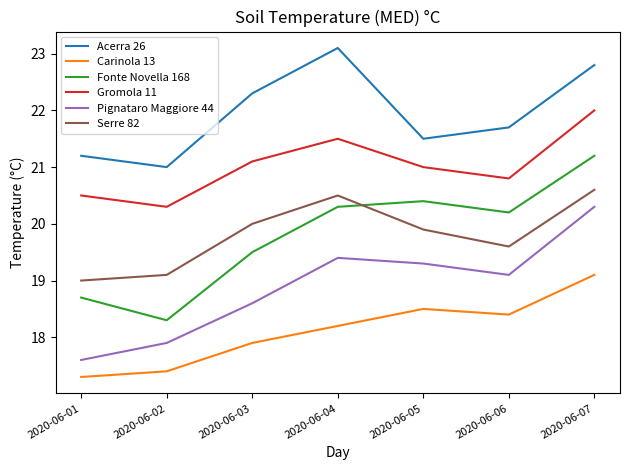

Which series has the widest spread of values?

Fonte Novella 168